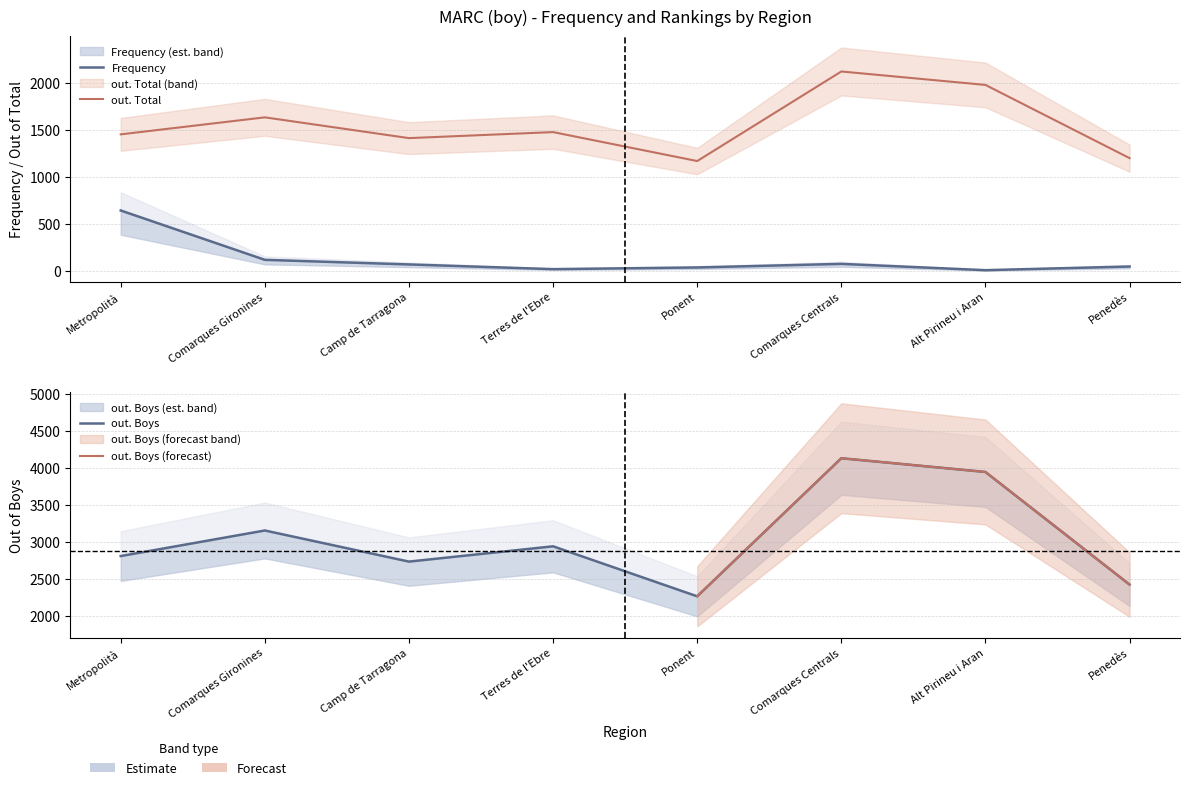

What is the label of the 7th point from the left?

Alt Pirineu i Aran